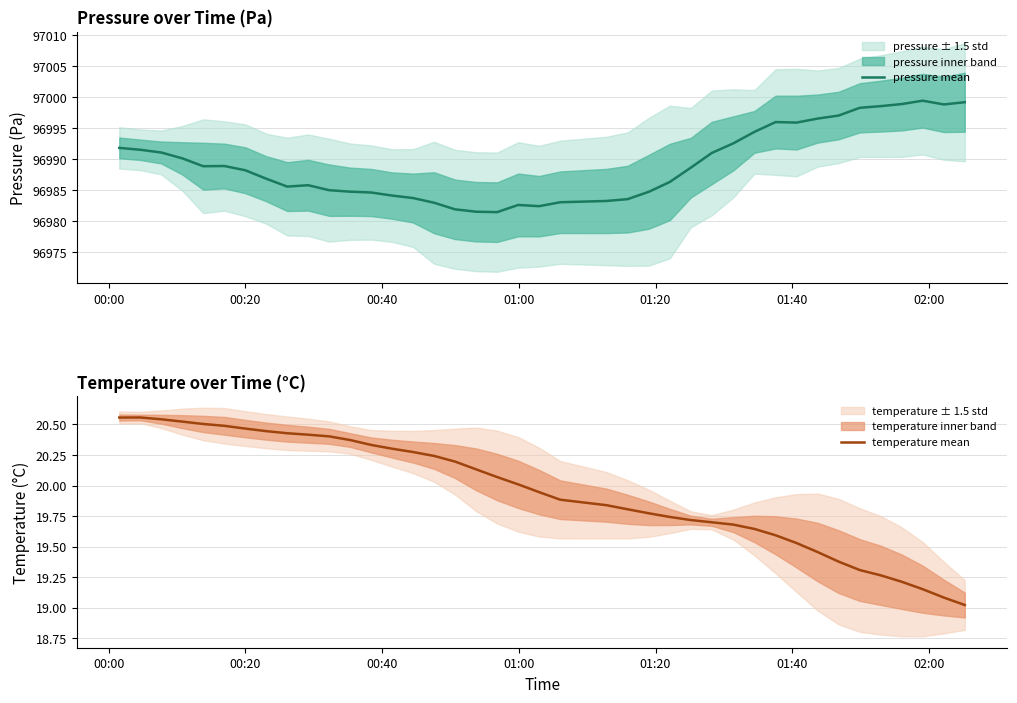

True or false: temperature mean has more than 1 points higher than both neighbors.

False